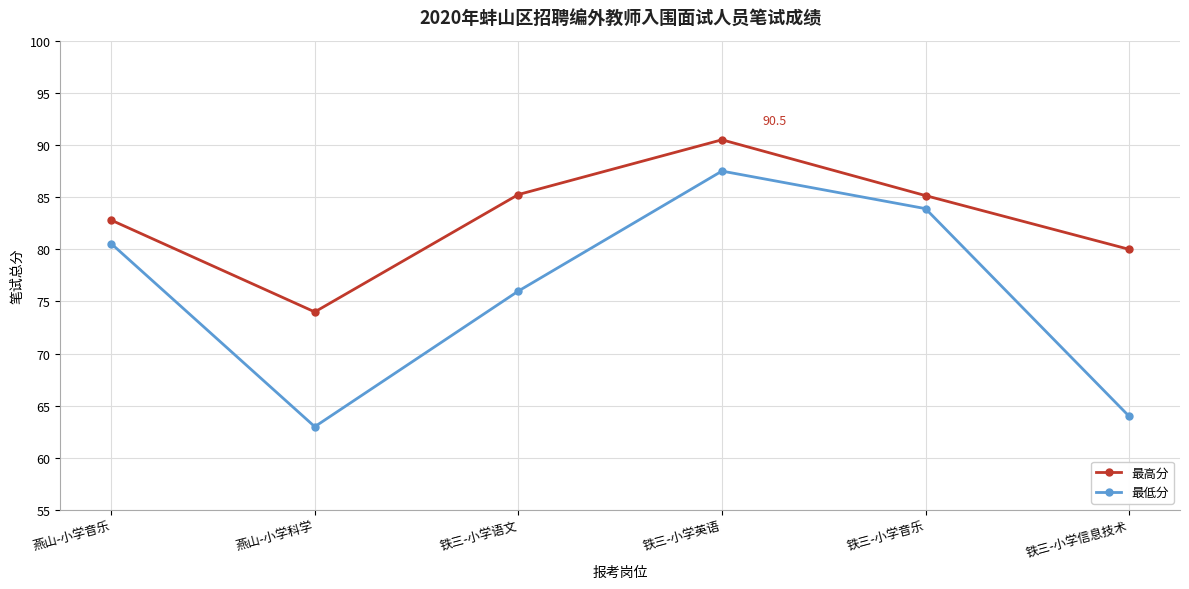

What is the value of the 最高分 point at the 1st from the left?

82.8